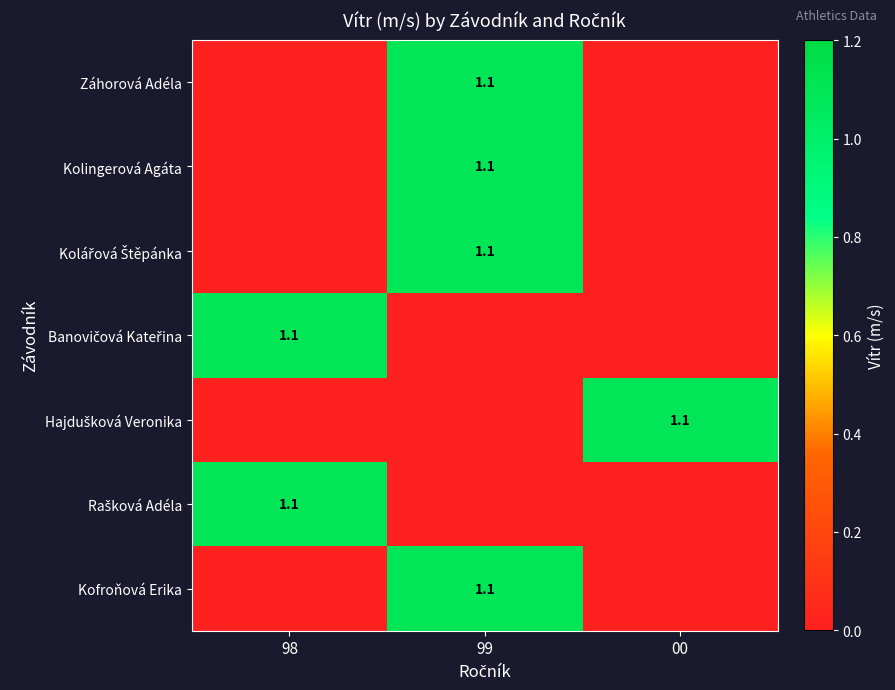

The value of Kofroňová Erika at 99 is 1.9. True or false?

False